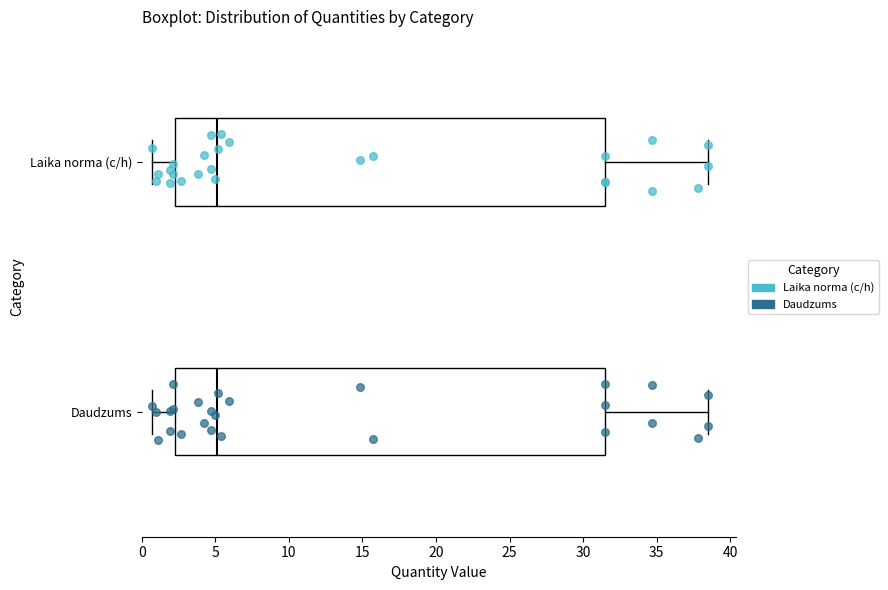

Reading bottom to top, transcribe this box plot: for each box, give where its median line is, the range the box spans, and where its two whiskers end, as read against the x-axis. The values are not printed on the chart, so give them approximately, as read against the axis.

Daudzums: median 5.0, box 2.5 to 31.5, whiskers 0.5 to 38.5
Laika norma (c/h): median 5.0, box 2.5 to 31.5, whiskers 0.5 to 38.5